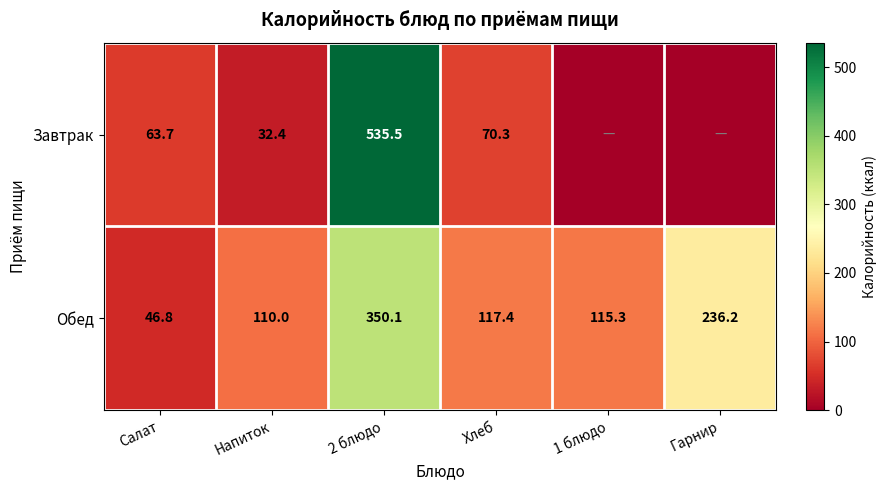

The Завтрак series shows 41.3 at Хлеб. True or false?

False